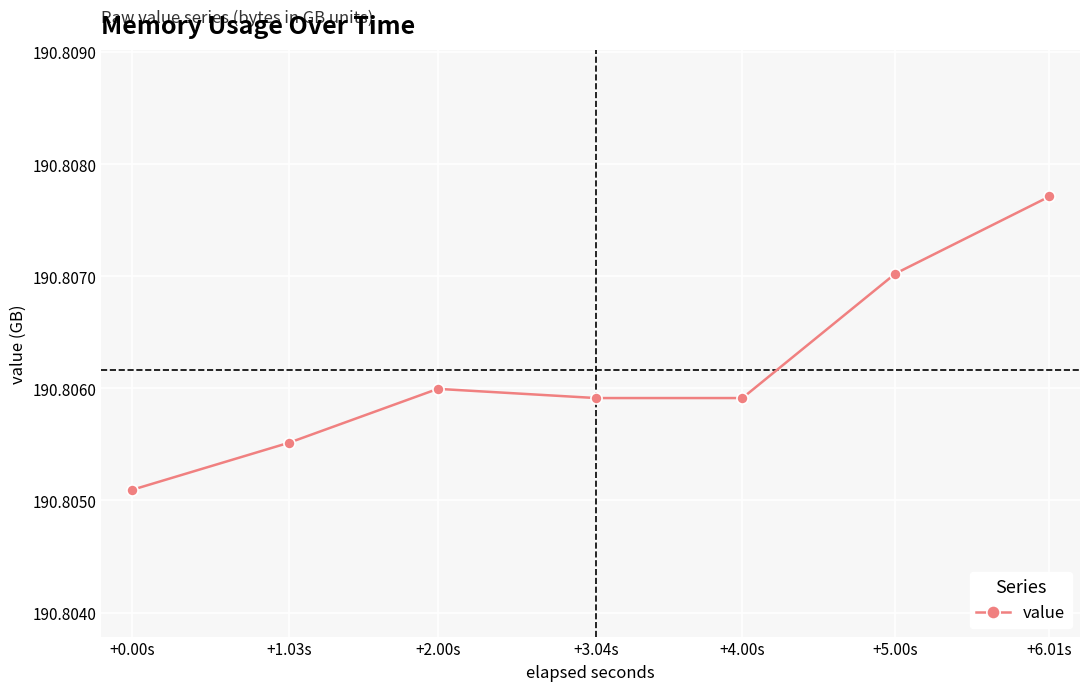

What position from the right is +6.01s?

1